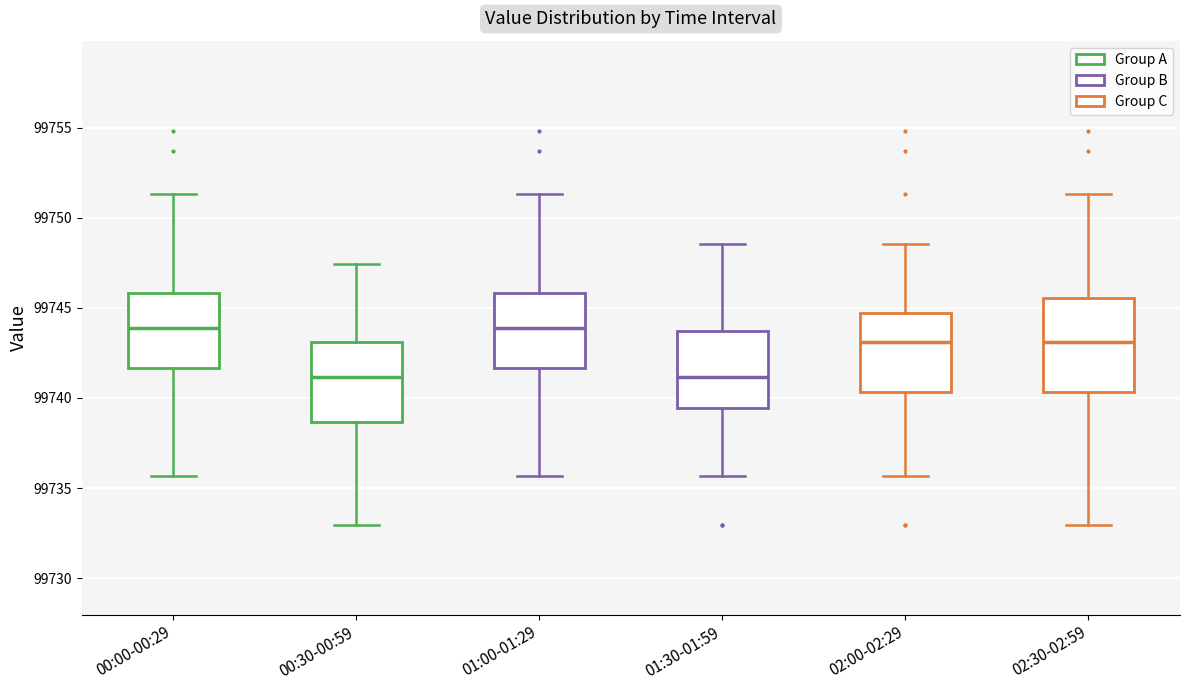

Comparing the boxes themselves (not the whiskers), which one is the tallest?

02:30-02:59